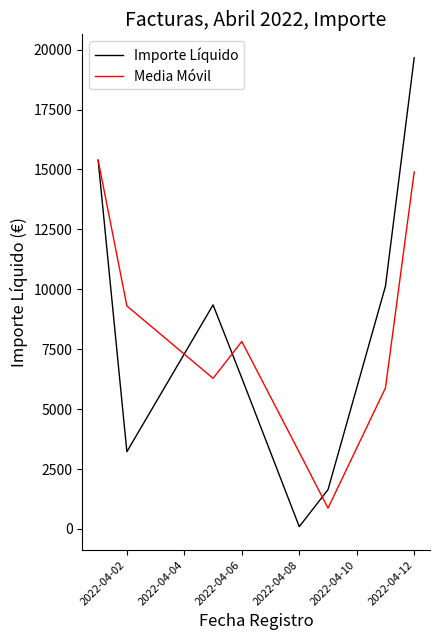

What is the highest value of the Importe Líquido series?

19661.3